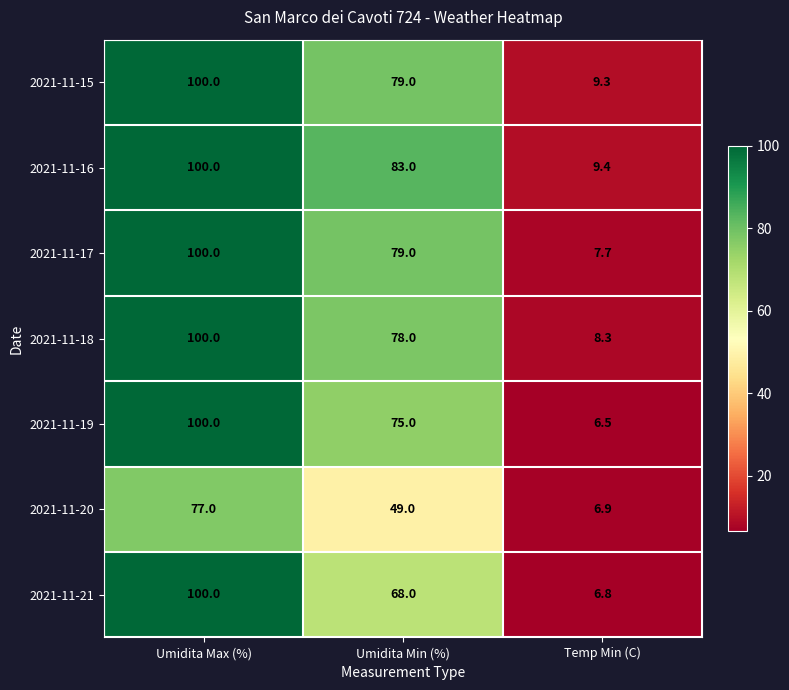

The value of 2021-11-19 at Temp Min (C) is 6.5. True or false?

True